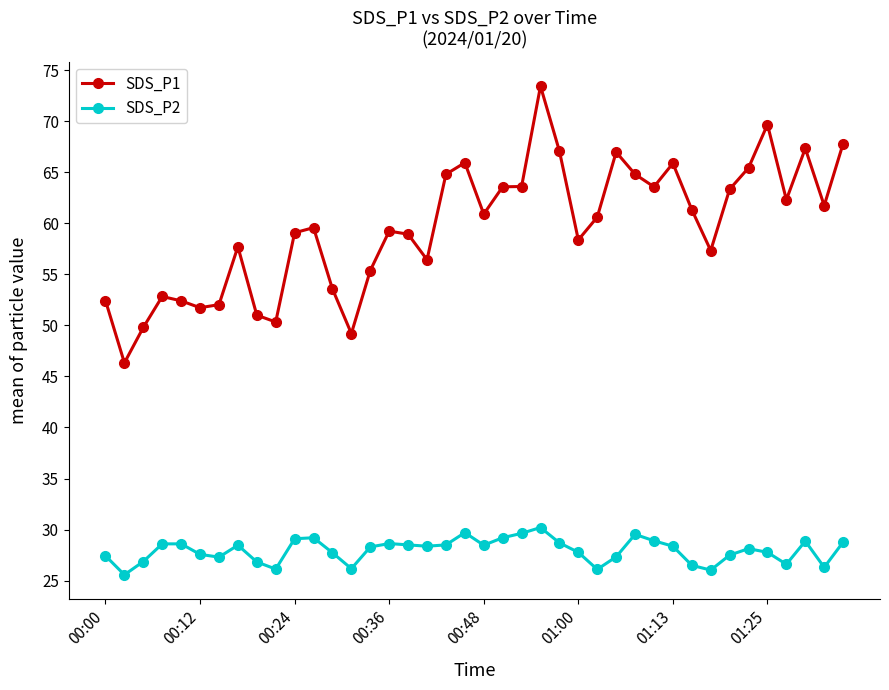

How many series are shown in this chart?

2